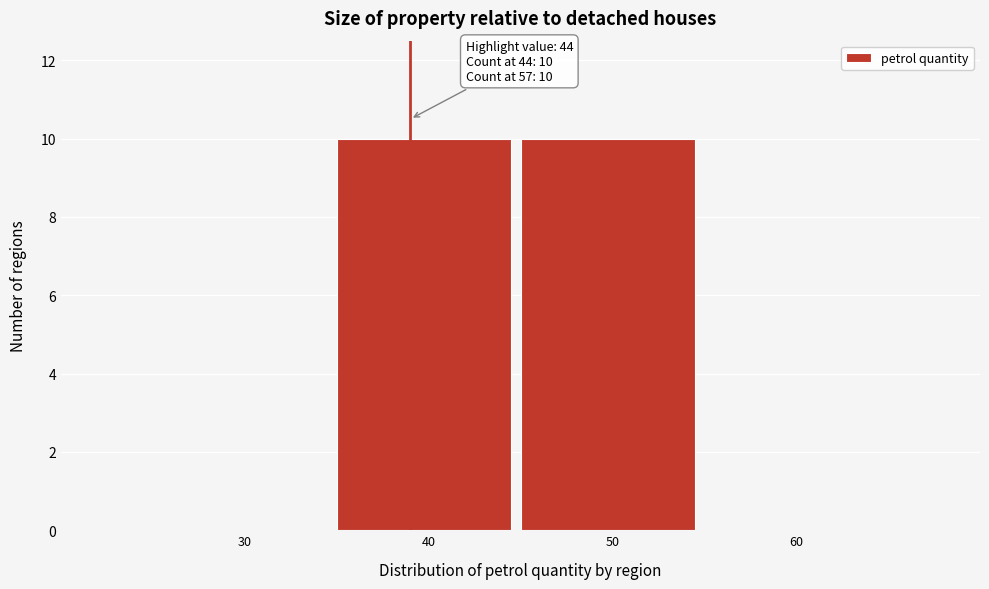

Reading left to right, extract all data points from this chart.

30=0	40=10	50=10	60=0